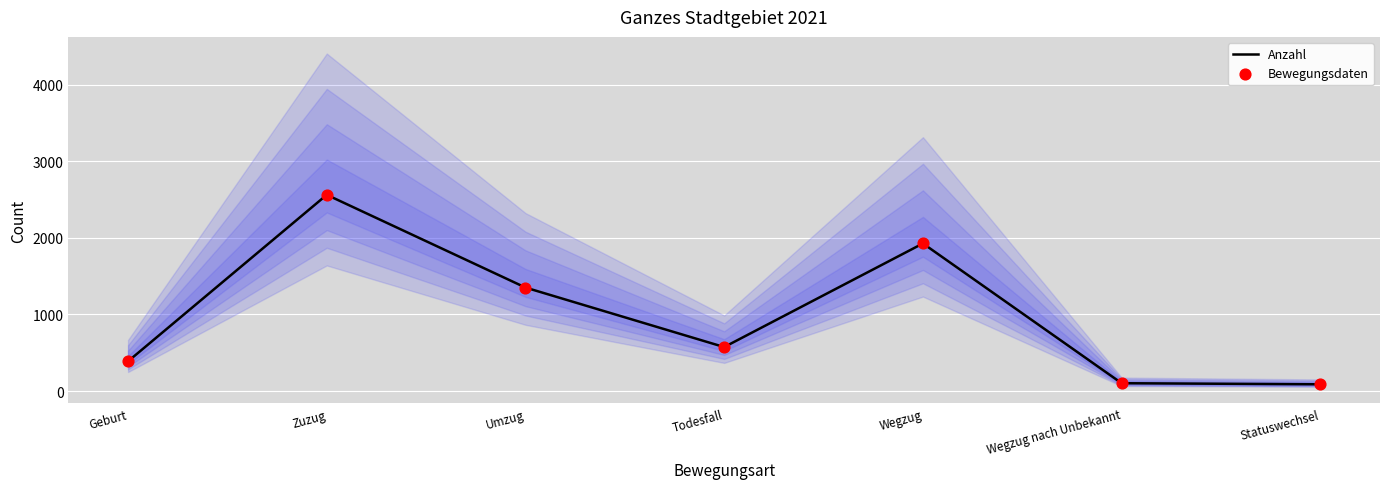

Which series has the largest total across all categories?

Anzahl